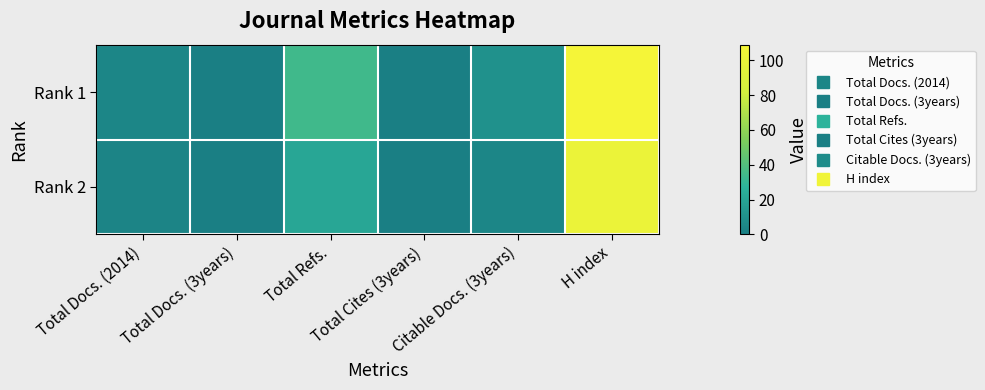

Reading left to right, transcribe all the data shown in this chart.

Rank 1: Total Docs. (2014)=4	Total Docs. (3years)=0	Total Refs.=34	Total Cites (3years)=0	Citable Docs. (3years)=10	H index=109
Rank 2: Total Docs. (2014)=3	Total Docs. (3years)=0	Total Refs.=21	Total Cites (3years)=0	Citable Docs. (3years)=4	H index=101